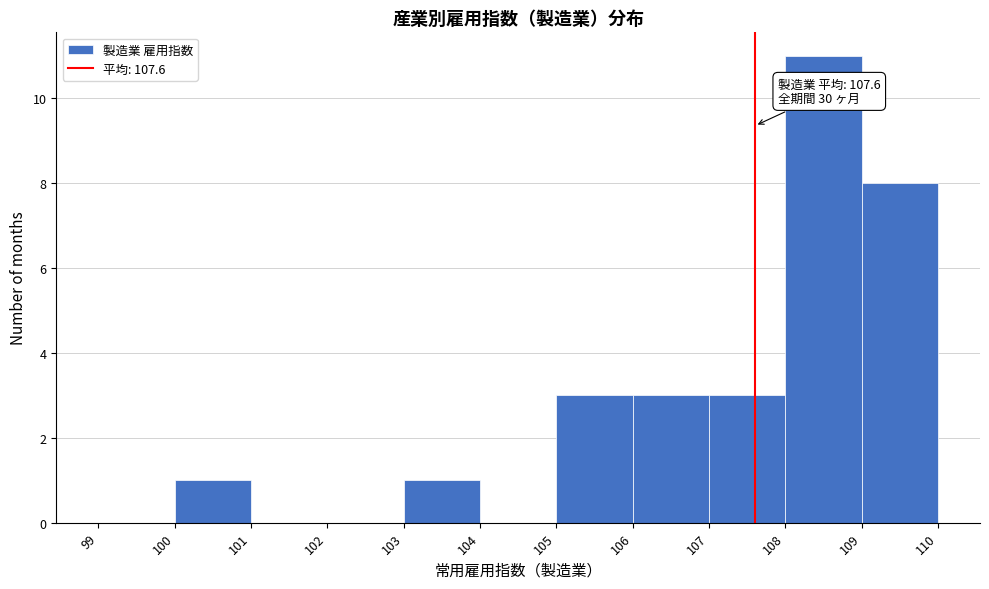

Which range on the x-axis has the tallest bar?

108 to 109